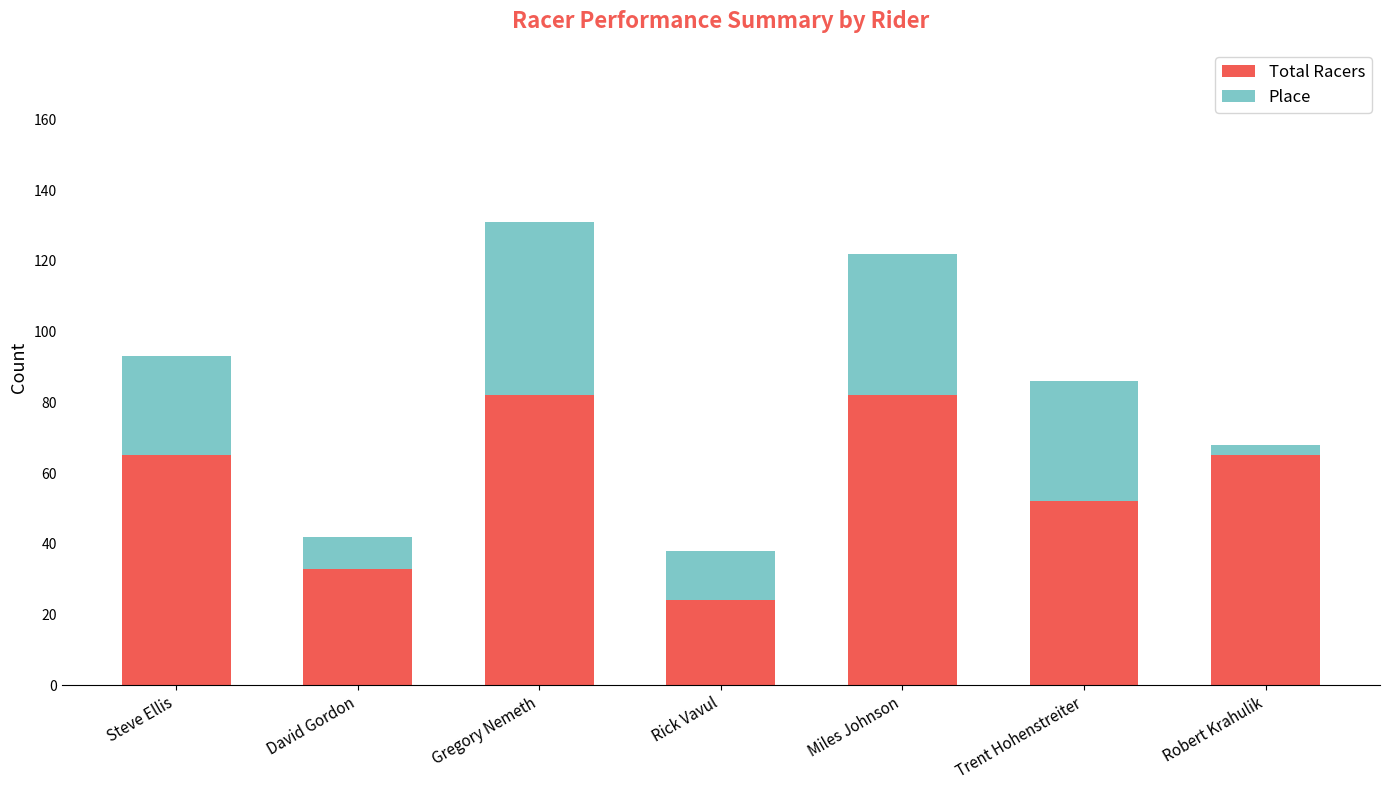

What is the sum of all Total Racers values?

403